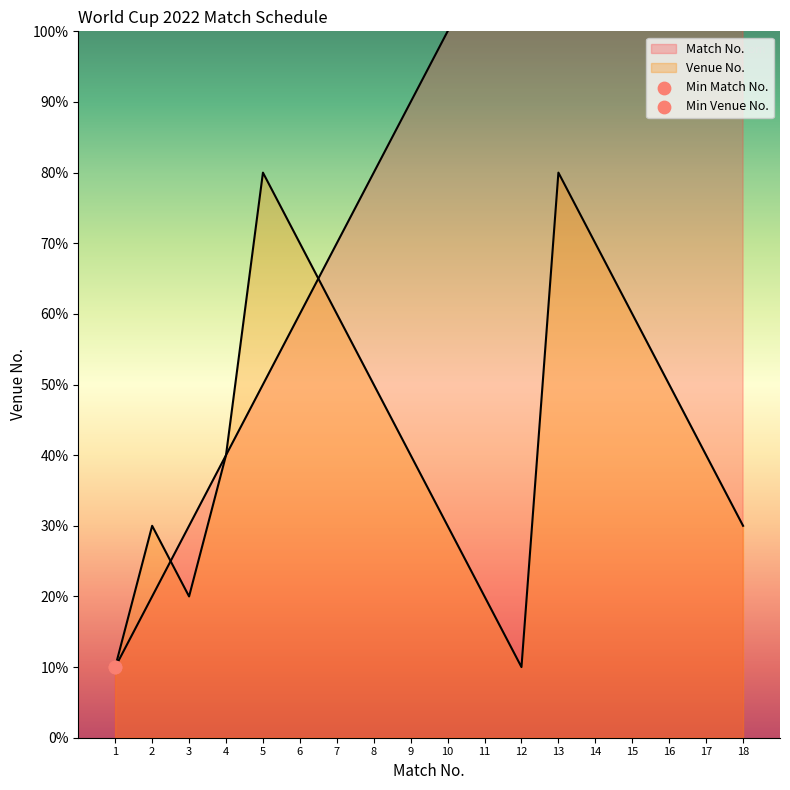

Which series contains the lowest Y value?

Match No.